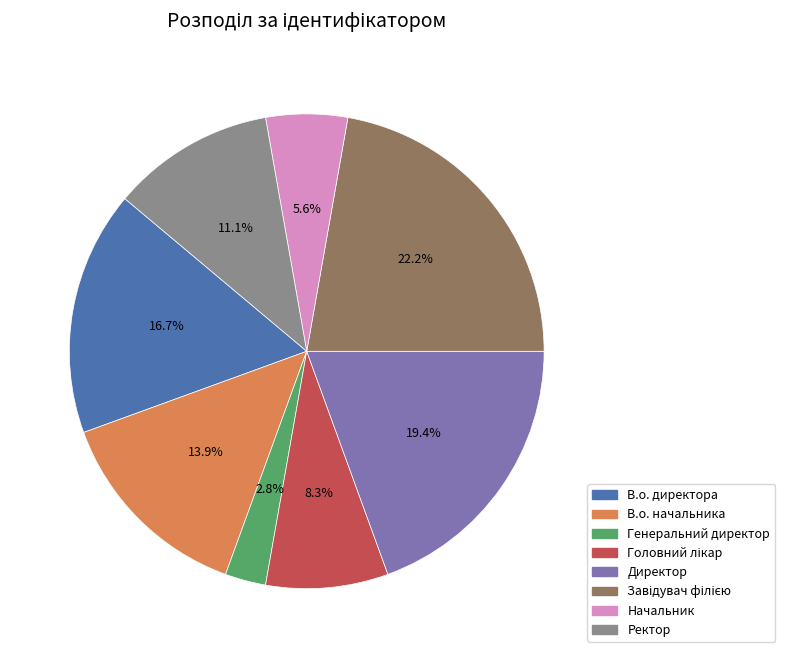

To the nearest percent, what is the average slice percentage?

12%